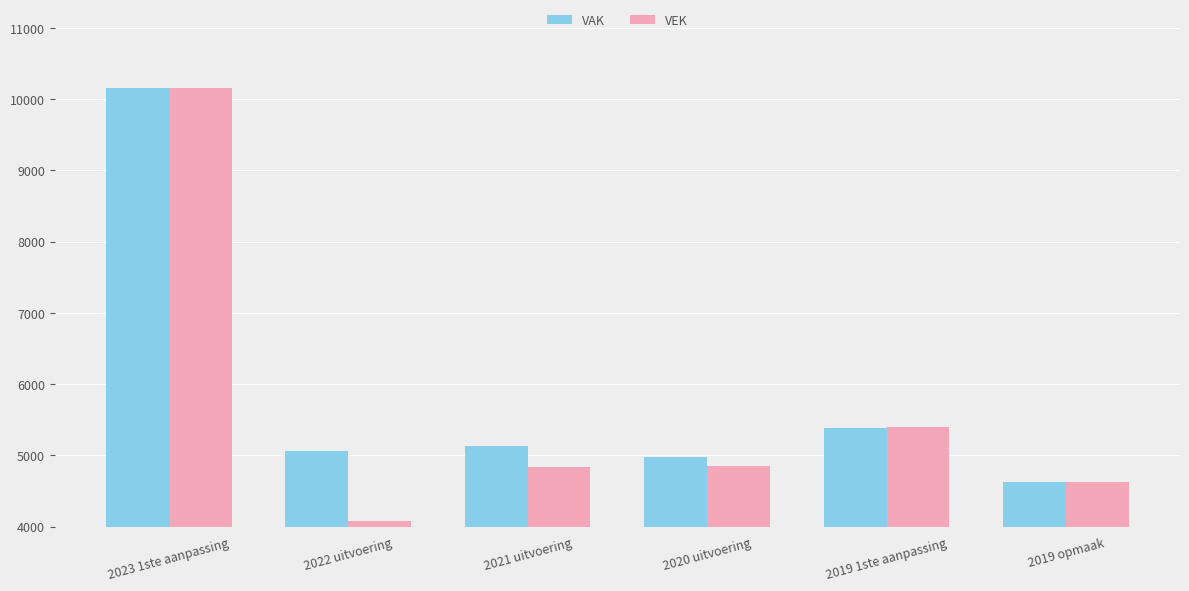

Where is VAK nearest to the value 7389?

2019 1ste aanpassing